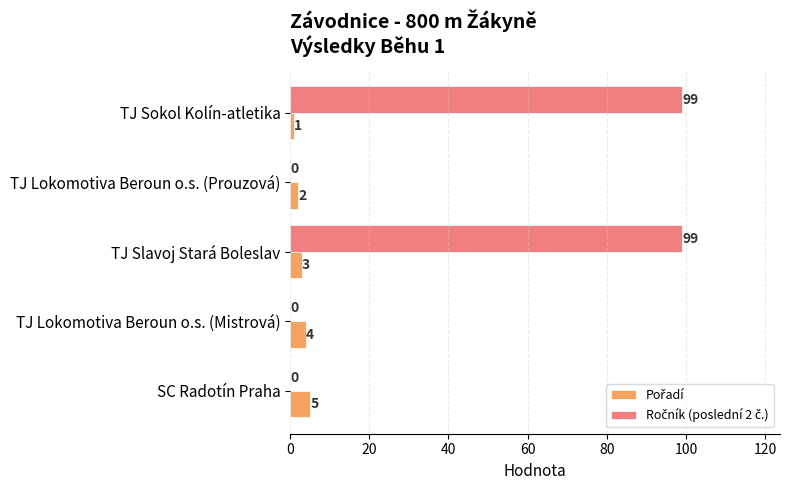

What is the total value across all series at TJ Sokol Kolín-atletika?

100